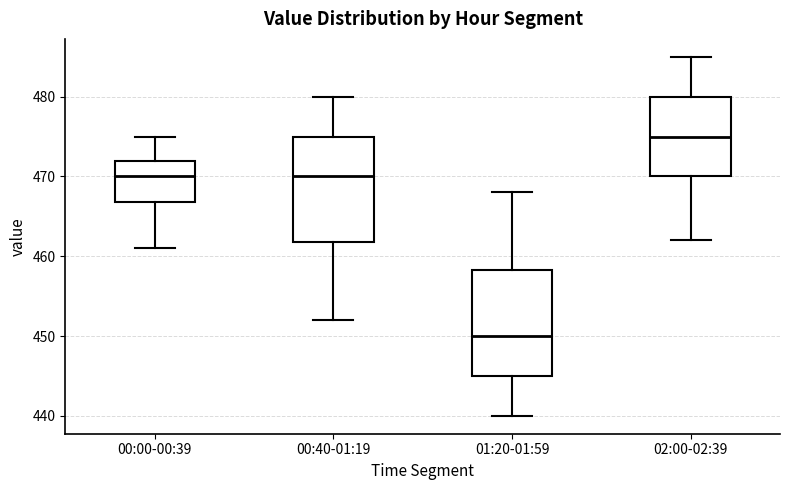

Reading left to right, read every box against the y-axis: the position of its median line, the range the box covers, and the ends of its whiskers. The values are not printed on the chart, so give them approximately, as read against the axis.

00:00-00:39: median 470, box 467 to 472, whiskers 461 to 475
00:40-01:19: median 470, box 462 to 475, whiskers 452 to 480
01:20-01:59: median 450, box 445 to 458, whiskers 440 to 468
02:00-02:39: median 475, box 470 to 480, whiskers 462 to 485